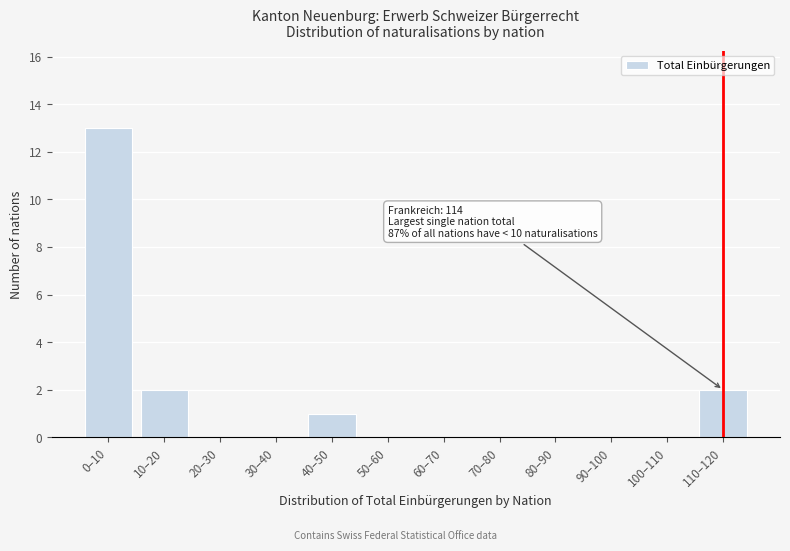

Reading left to right, list all the values displayed in this chart.

0–10=13	10–20=2	20–30=0	30–40=0	40–50=1	50–60=0	60–70=0	70–80=0	80–90=0	90–100=0	100–110=0	110–120=2